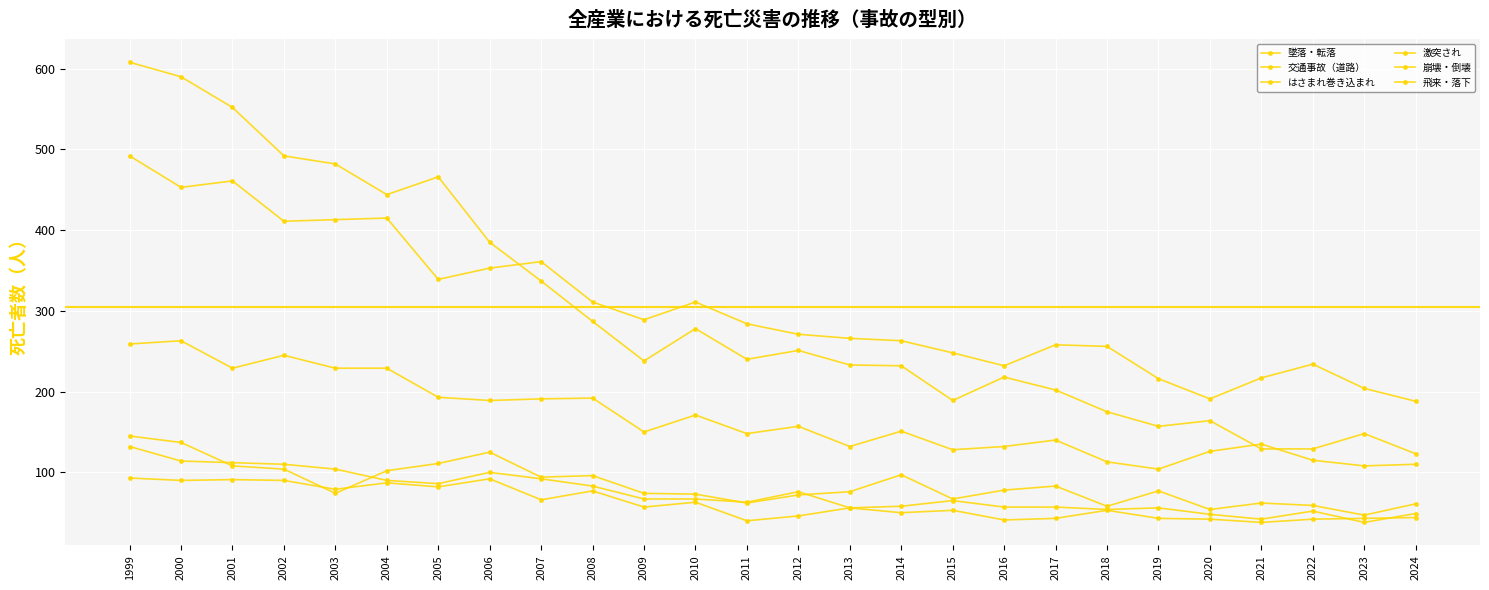

Count the number of categories in the chart.

26